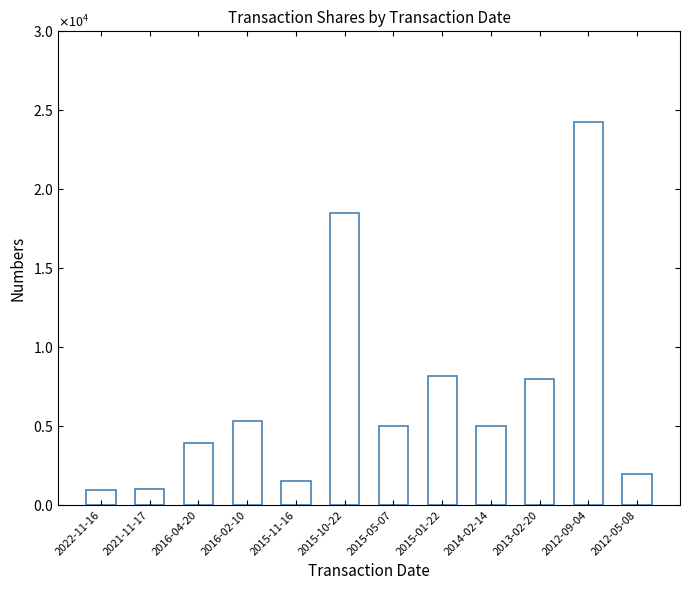

Does the chart contain any negative values?

No